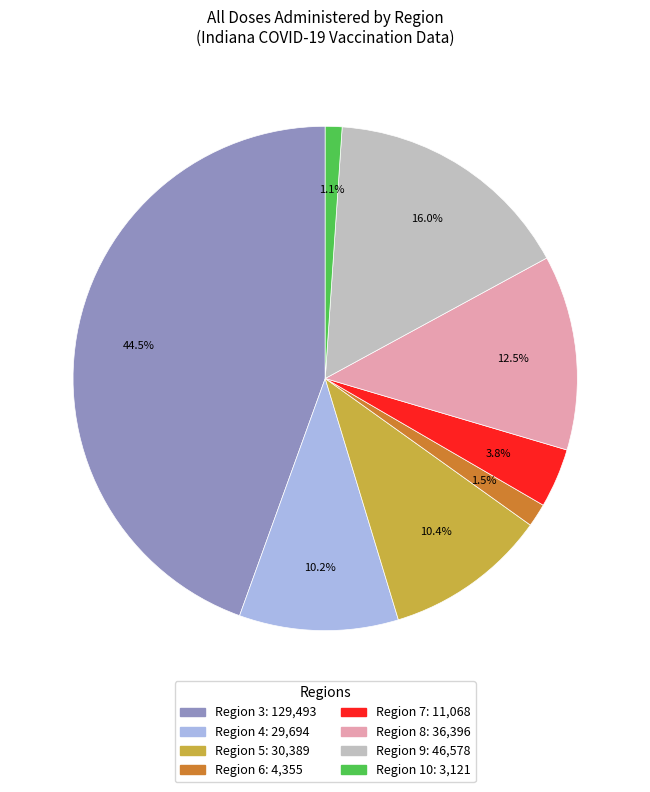

Is there any slice that represents more than half of the pie?

No